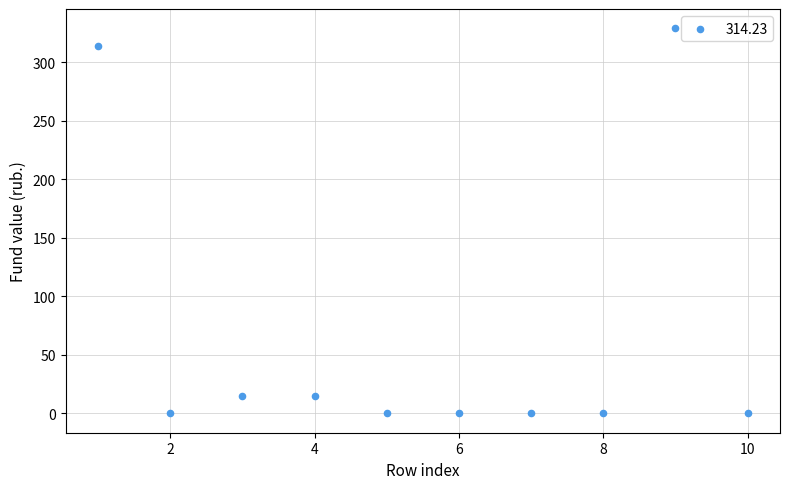

What is the range of X values (max minus min)?

9.0